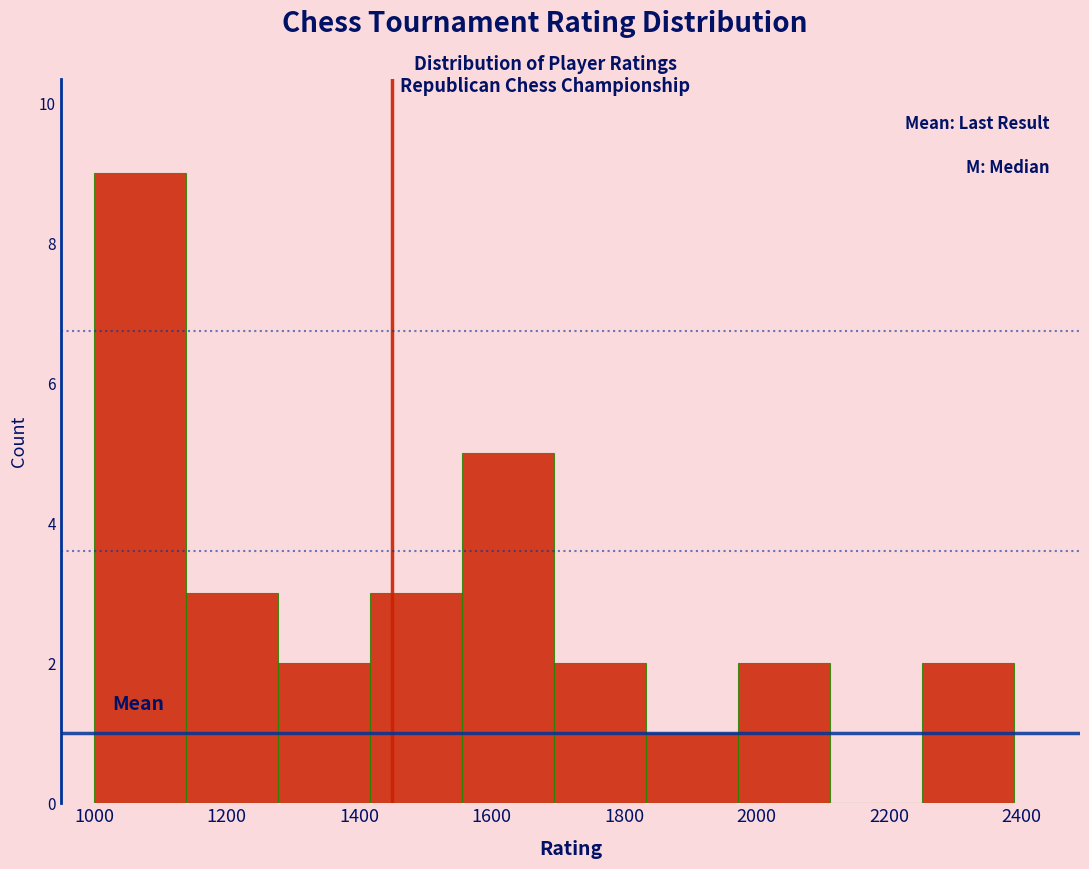

Reading left to right, transcribe this chart: for each bar, give the range it covers on the x-axis and its height. Neither the bar edges nor the heights are printed on the chart, so give them approximately, as read against the axes.

1000 to 1140: 9
1140 to 1280: 3
1280 to 1420: 2
1420 to 1560: 3
1560 to 1700: 5
1700 to 1840: 2
1840 to 1980: 1
1980 to 2120: 2
2120 to 2260: 0
2260 to 2380: 2